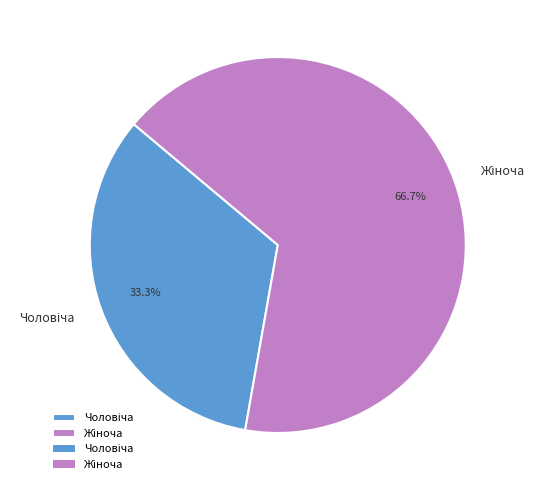

How many segments does this pie chart have?

2